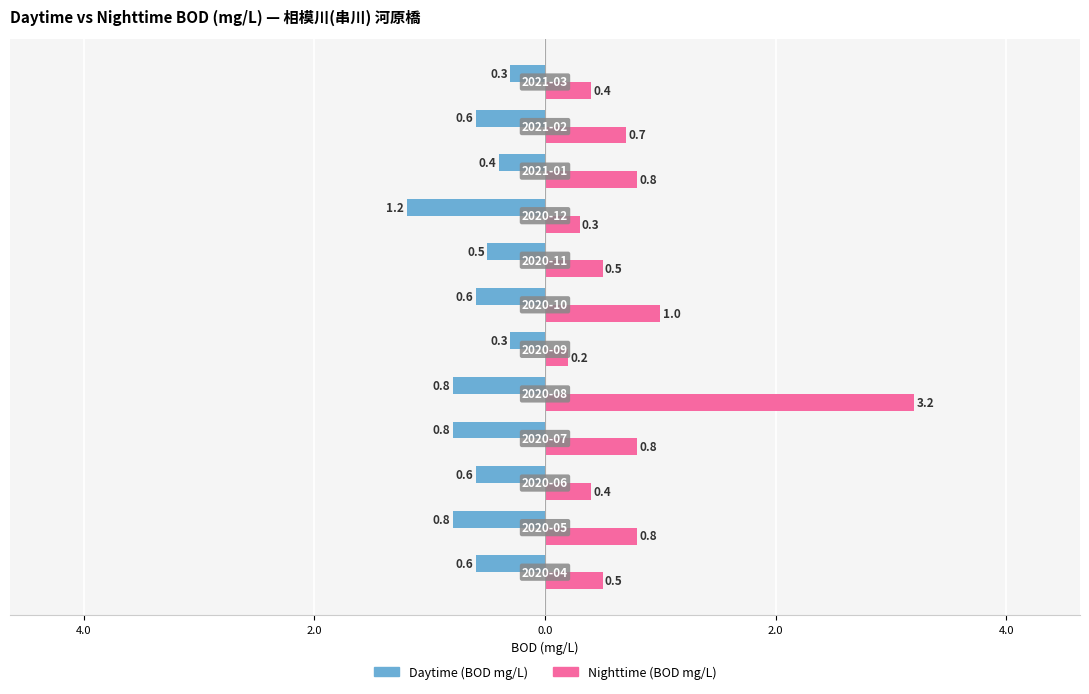

Which series has the largest total across all categories?

Nighttime (BOD mg/L)